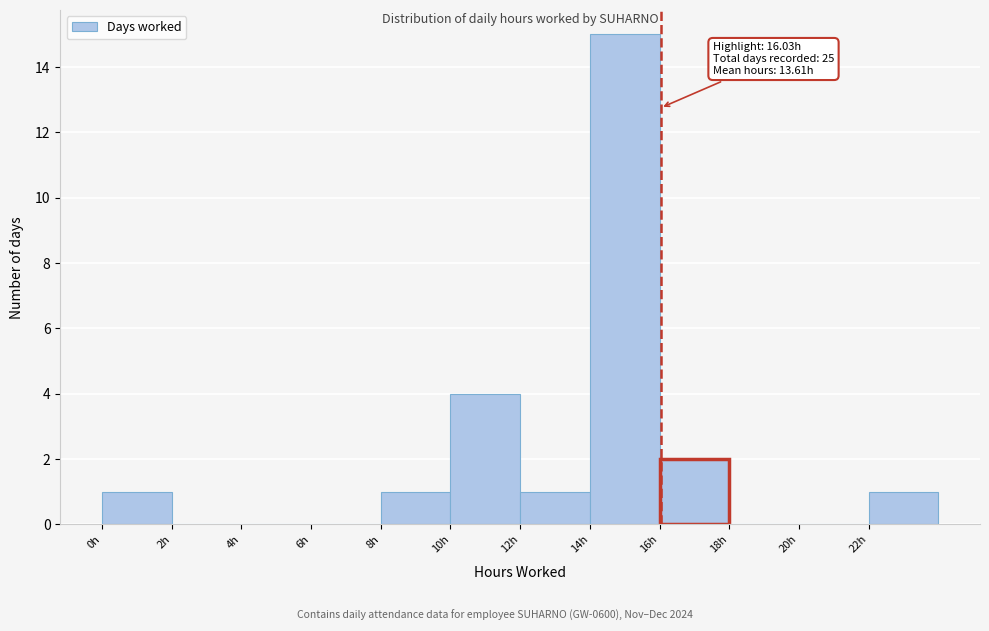

Over which range of the x-axis is the bar tallest?

14 to 16